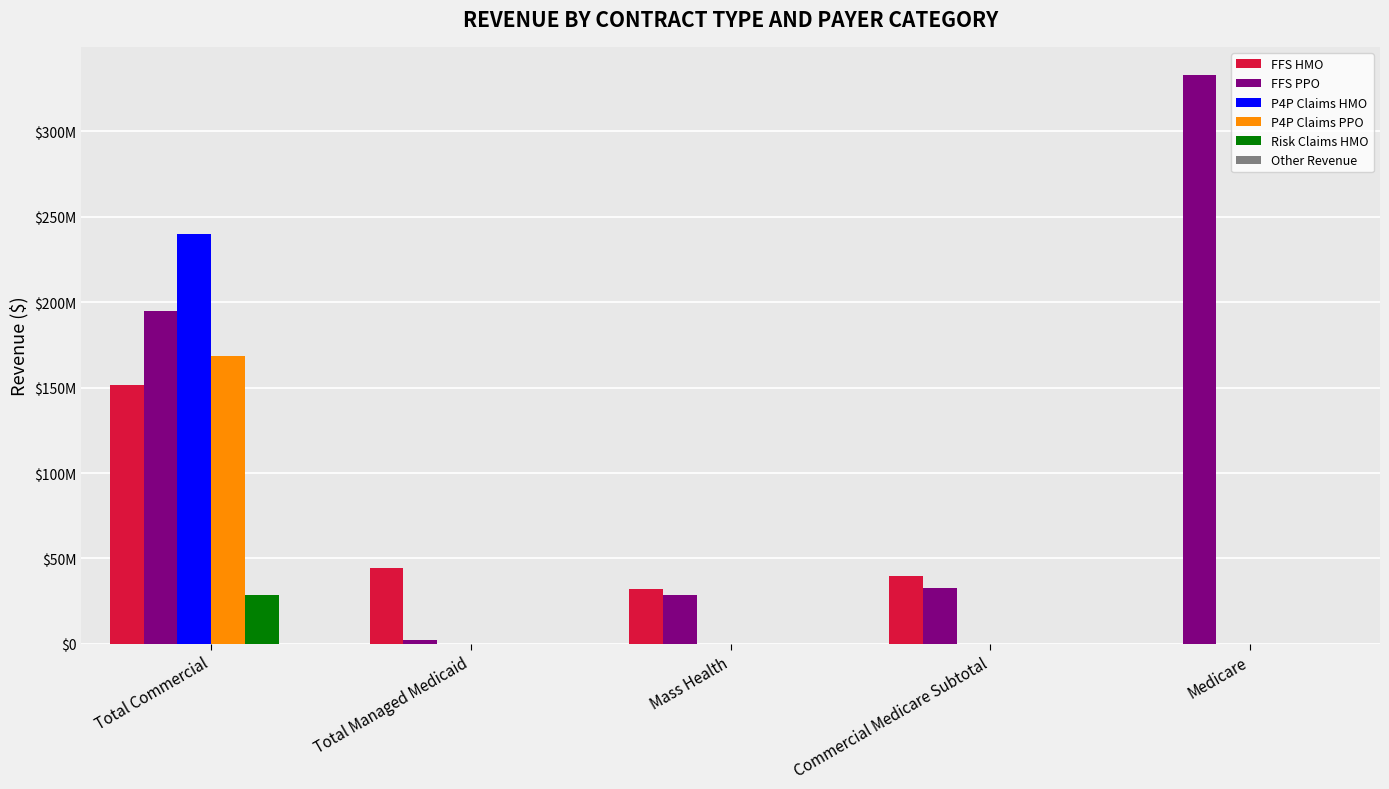

The FFS HMO series shows 43743242.4 at Mass Health. True or false?

False